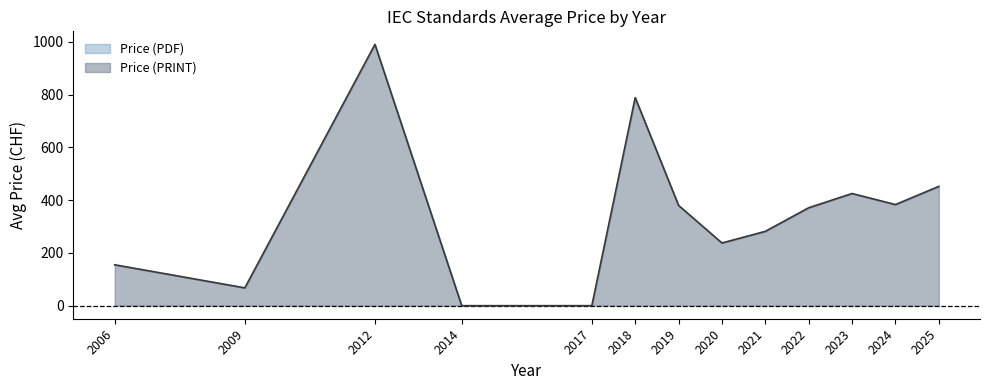

What value does the Price (PRINT) series have at 2009?

67.5